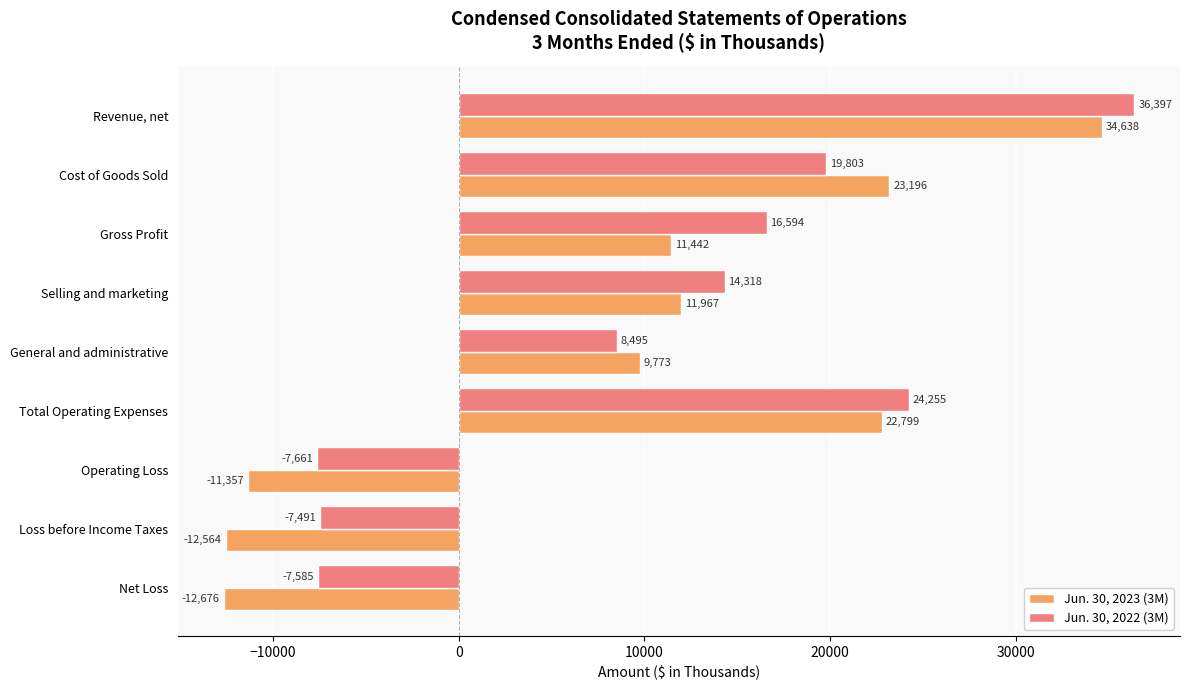

At how many categories does at least one series exceed 12356?

5